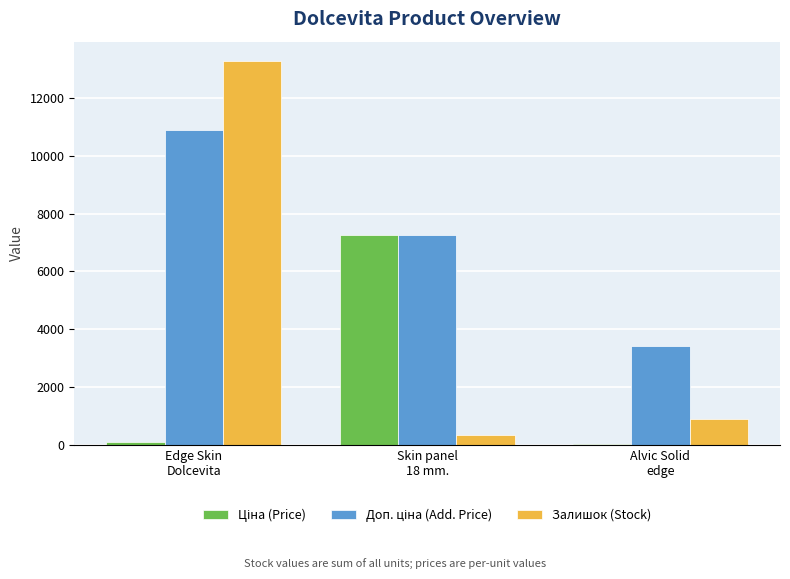

What is the spread (max minus min) of values at Edge Skin
Dolcevita?

13177.0